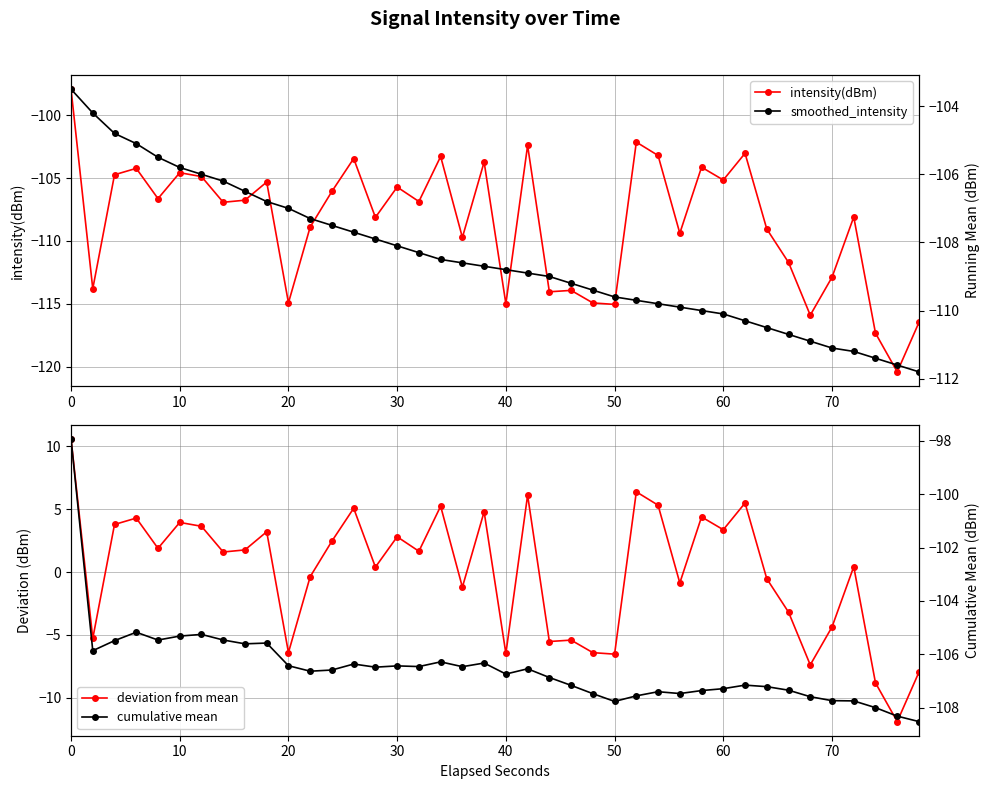

The value of intensity(dBm) at 60 is -105.2. True or false?

True